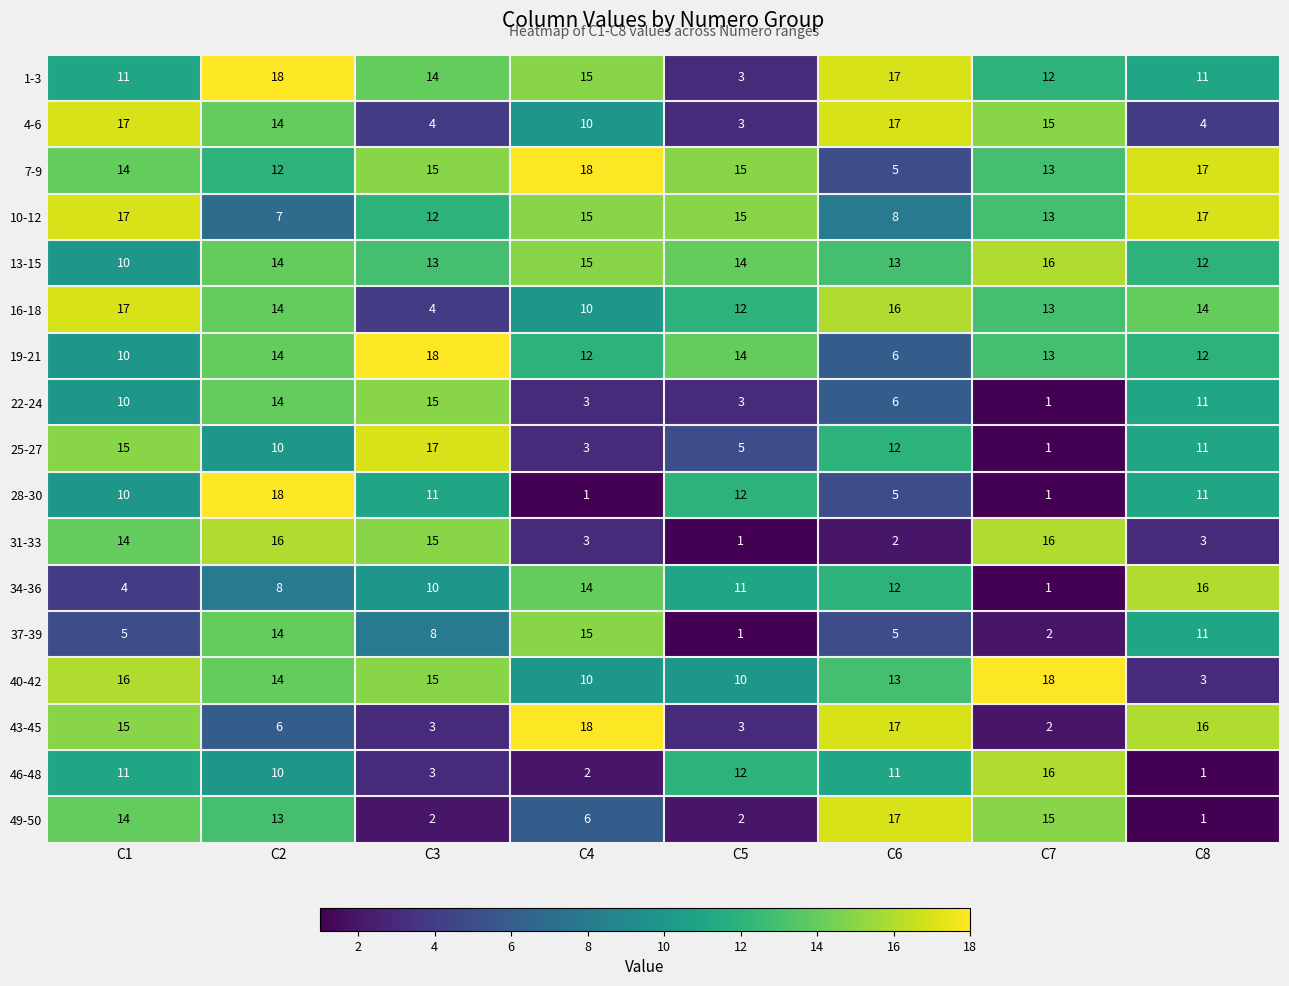

What is the greatest value displayed?

18